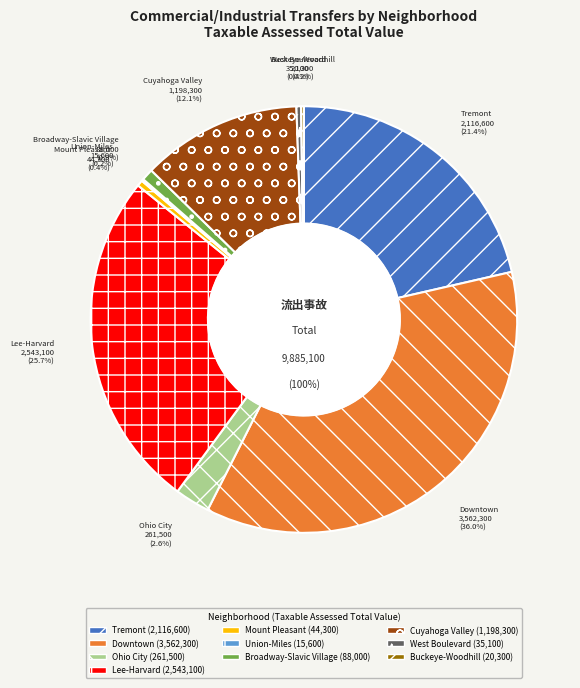

Which slice is the largest?

Downtown